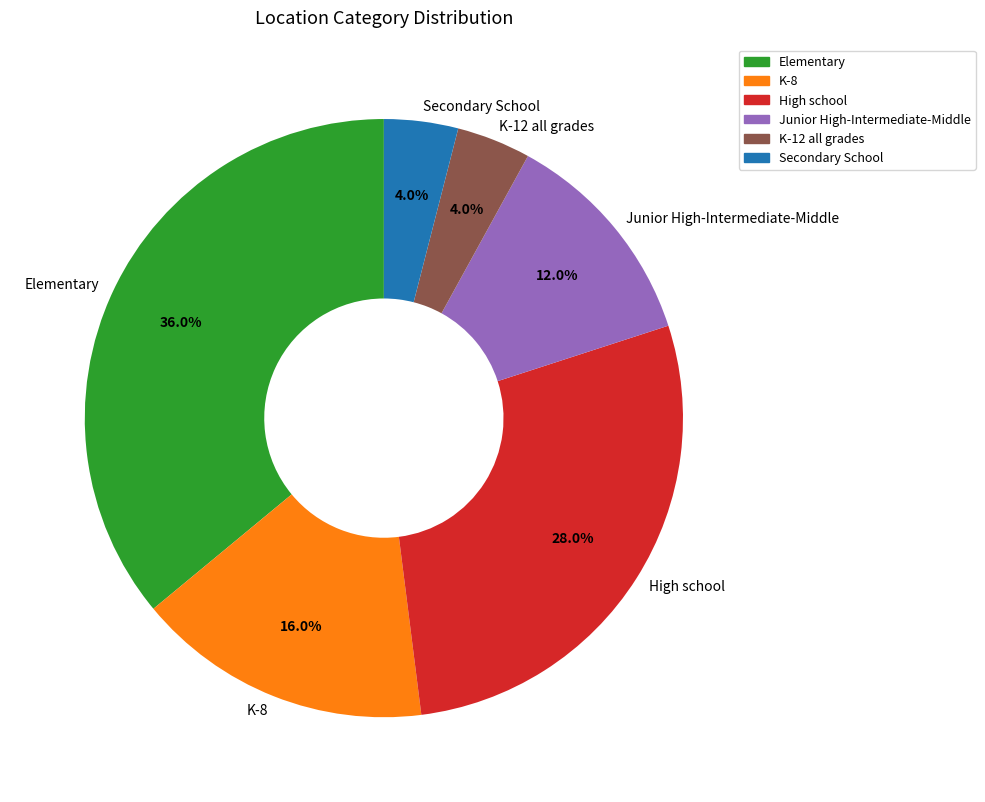

To the nearest percent, what is the average slice percentage?

17%